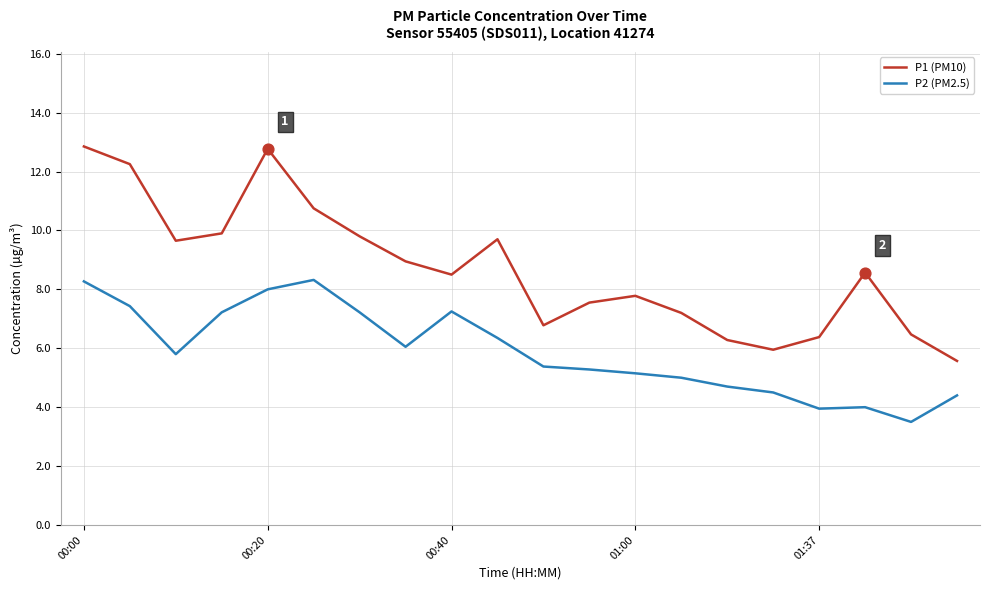

Which series has the largest range (max minus min)?

P1 (PM10)